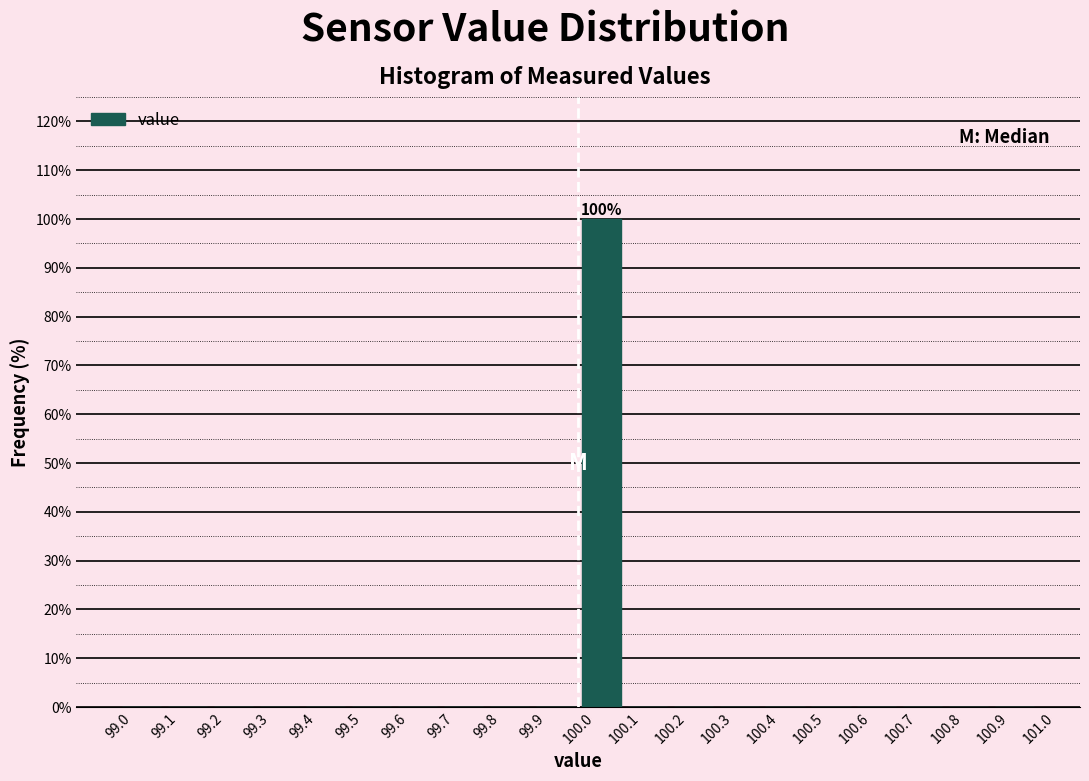

Which range on the x-axis has the tallest bar?

100.0 to 100.1